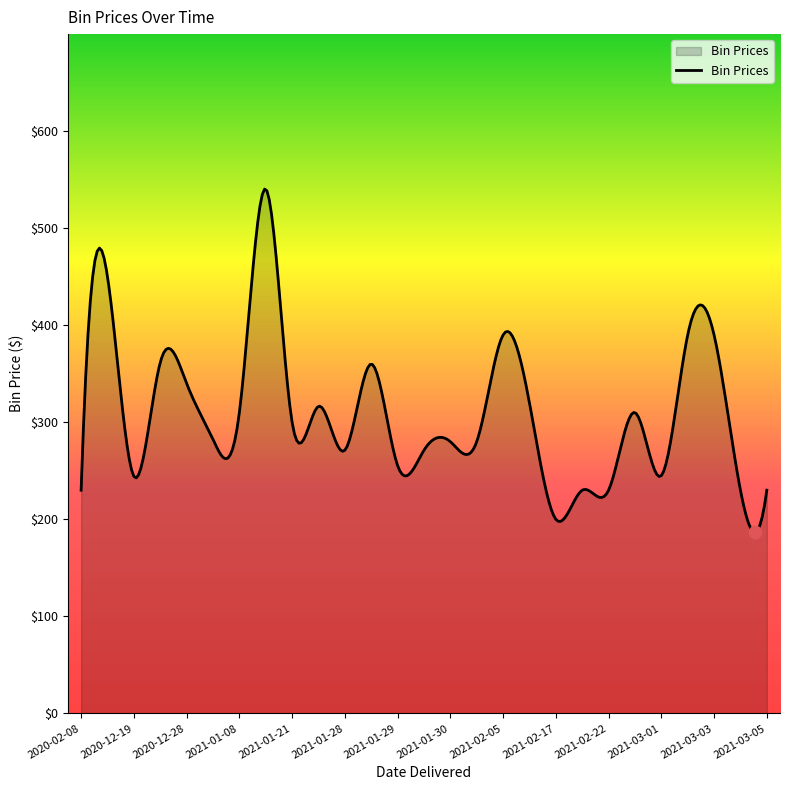

What is the greatest value displayed?

540.3